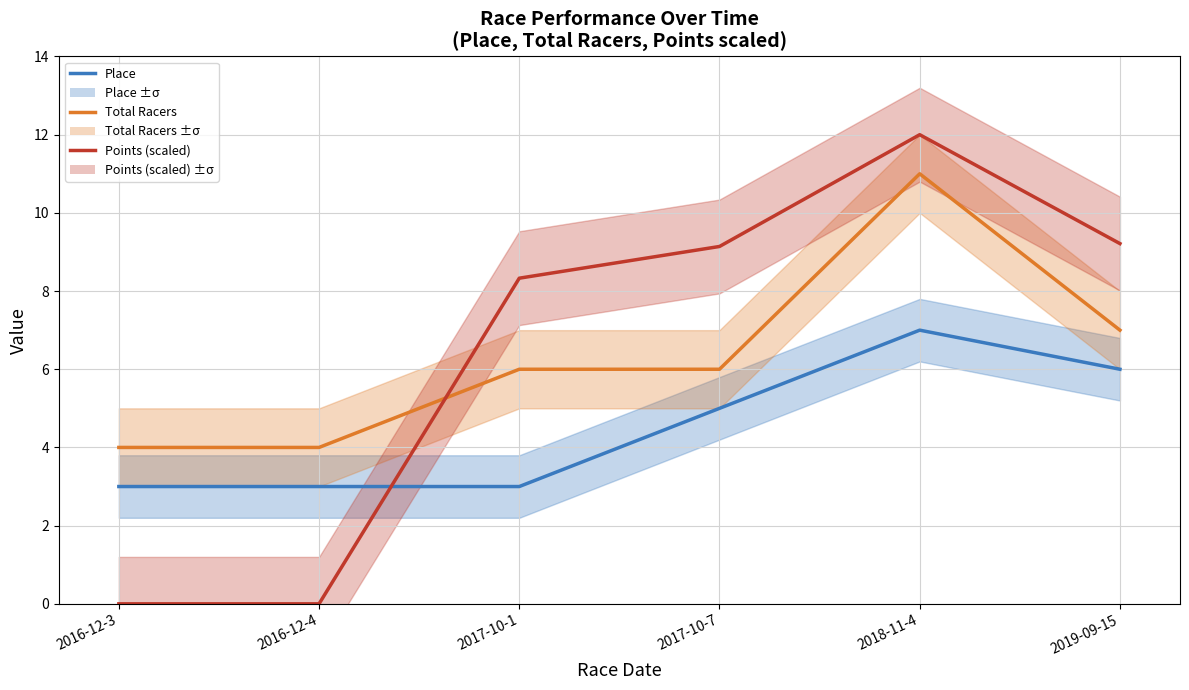

Reading left to right, extract all data points from this chart.

Place: 3.0	3.0	3.0	5.0	7.0	6.0
Total Racers: 4.0	4.0	6.0	6.0	11.0	7.0
Points (scaled): 0.0	0.0	8.3	9.1	12.0	9.2